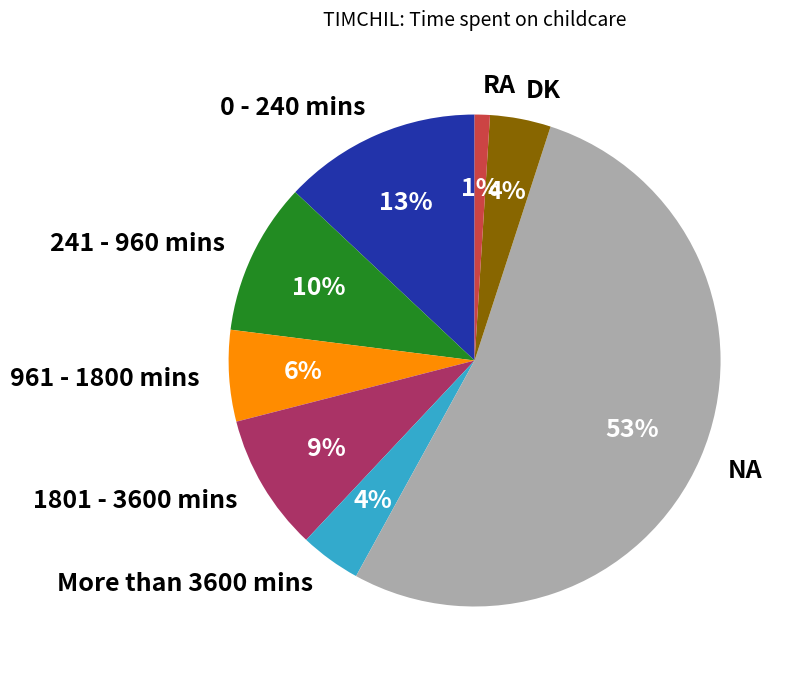

True or false: RA accounts for 1% of the total.

True